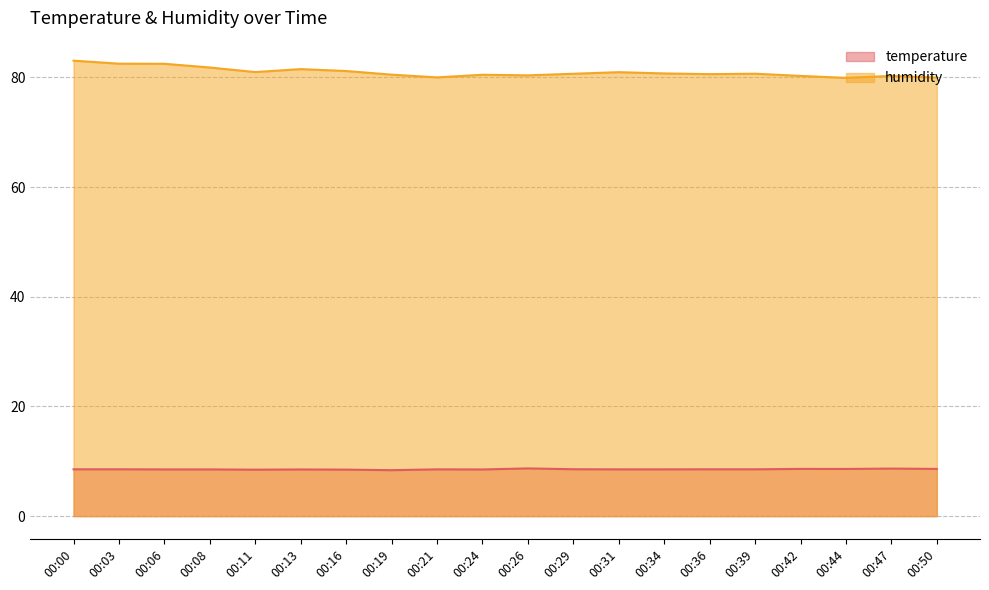

The temperature series shows 8.6 at 00:44. True or false?

True